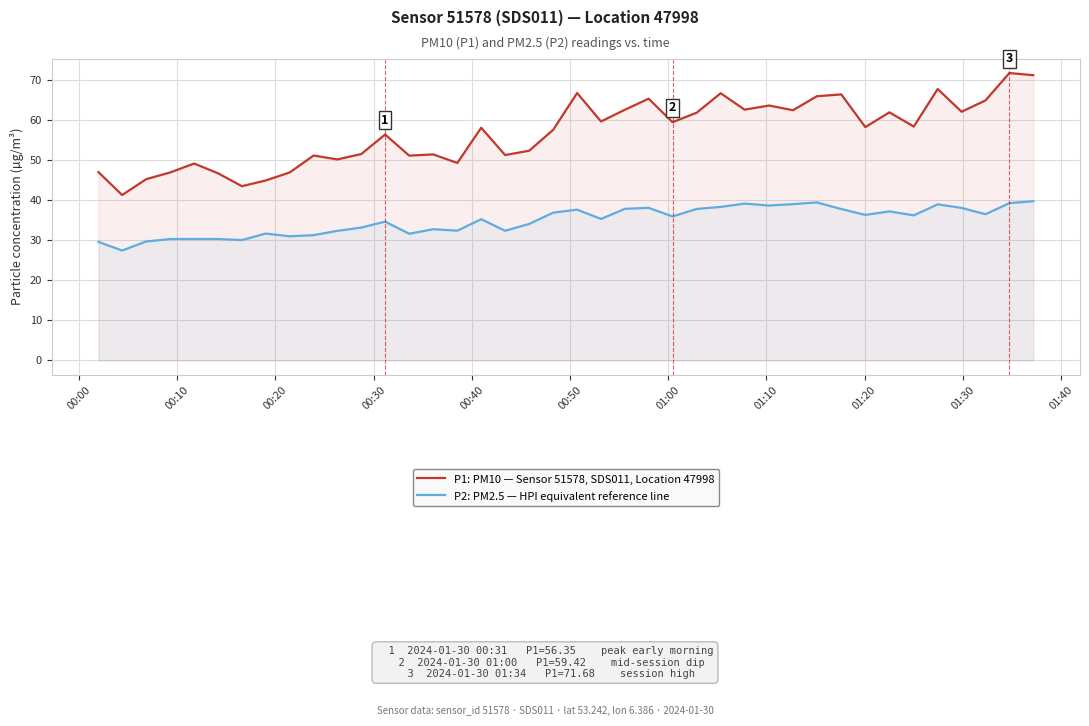

True or false: P1: PM10 — Sensor 51578, SDS011, Location 47998 and P2: PM2.5 — HPI equivalent reference line cross at least once.

False